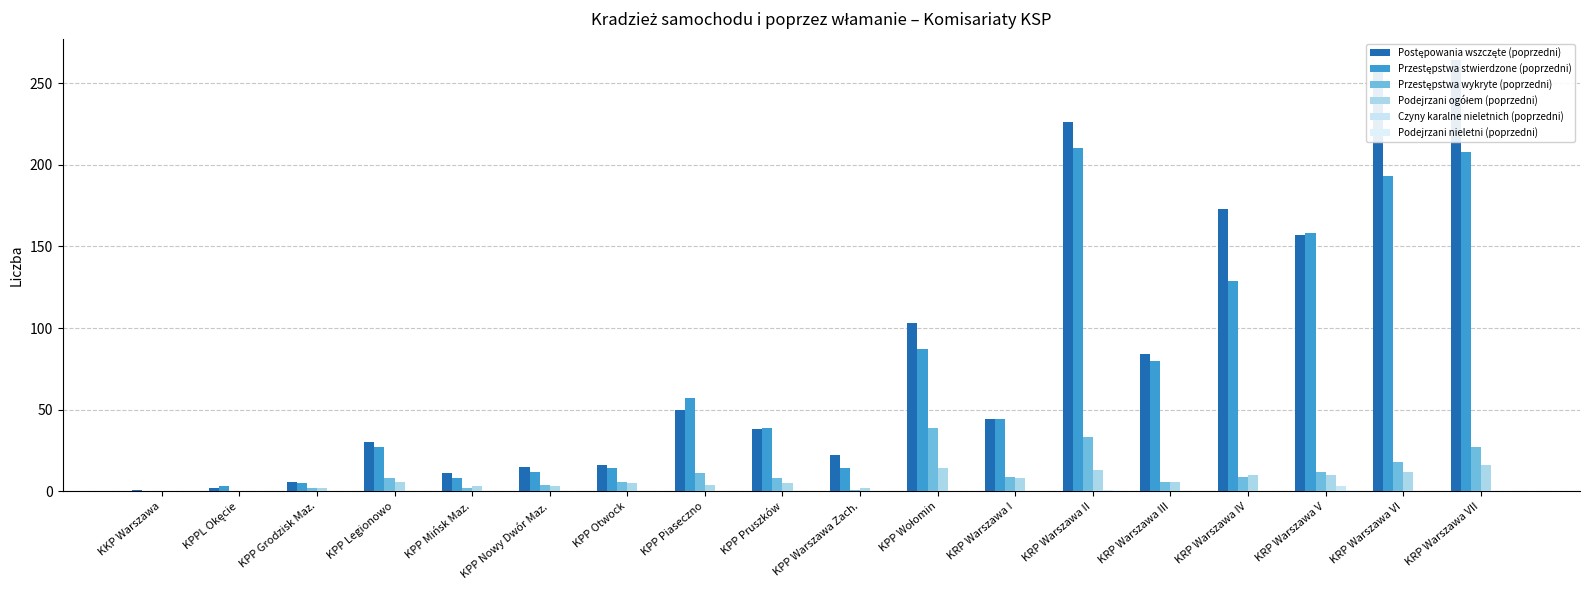

What is the label of the 5th bar from the left?

KPP Mińsk Maz.